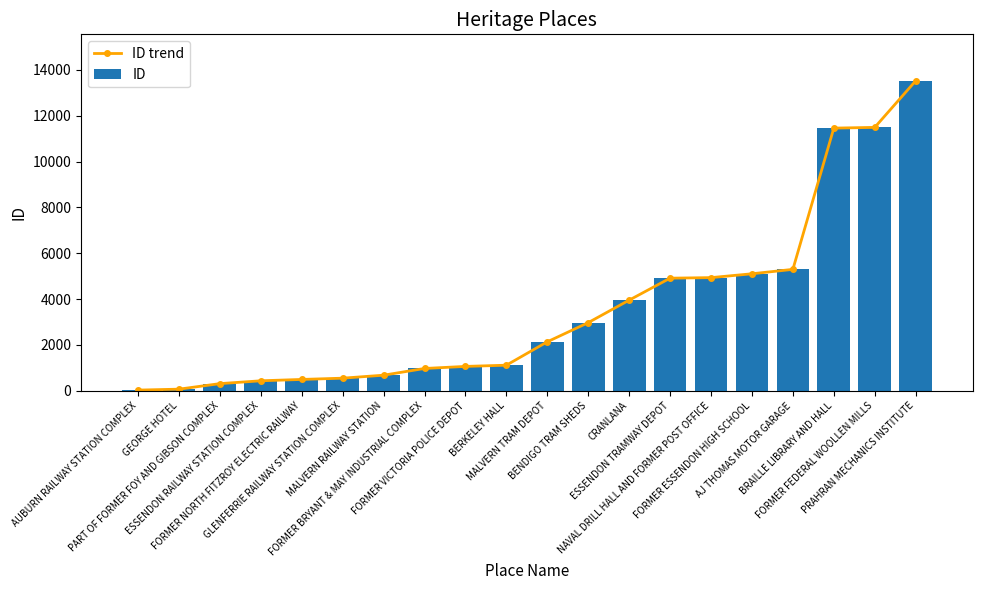

Which series has the largest total across all categories?

ID trend